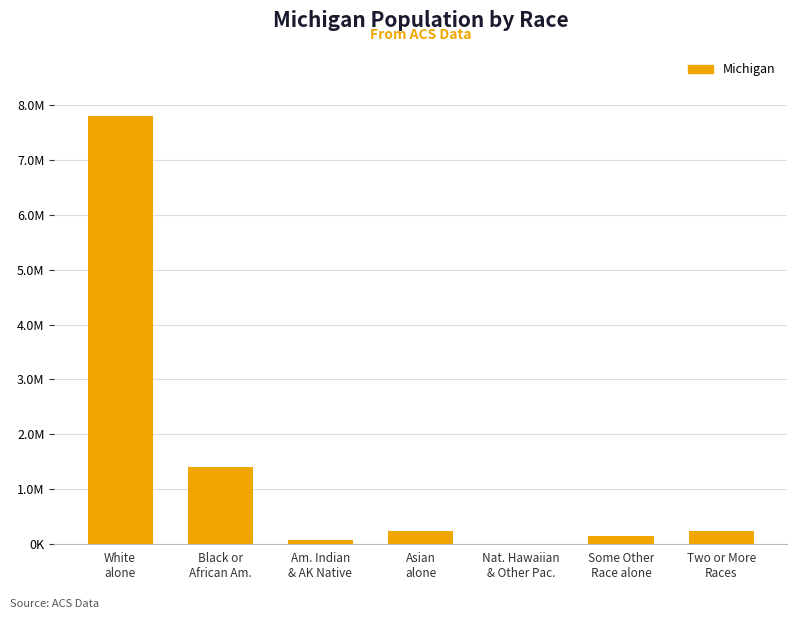

Is it true that the value at Nat. Hawaiian
& Other Pac. is 2604?

True